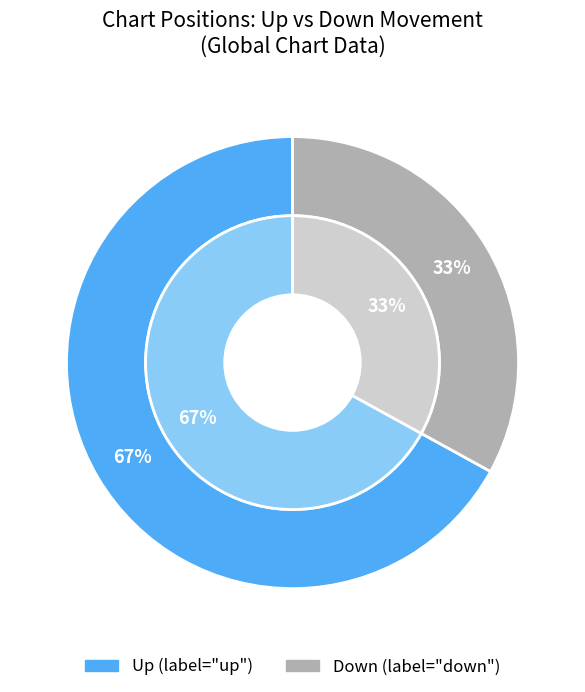

Is there a majority slice in this chart?

Yes